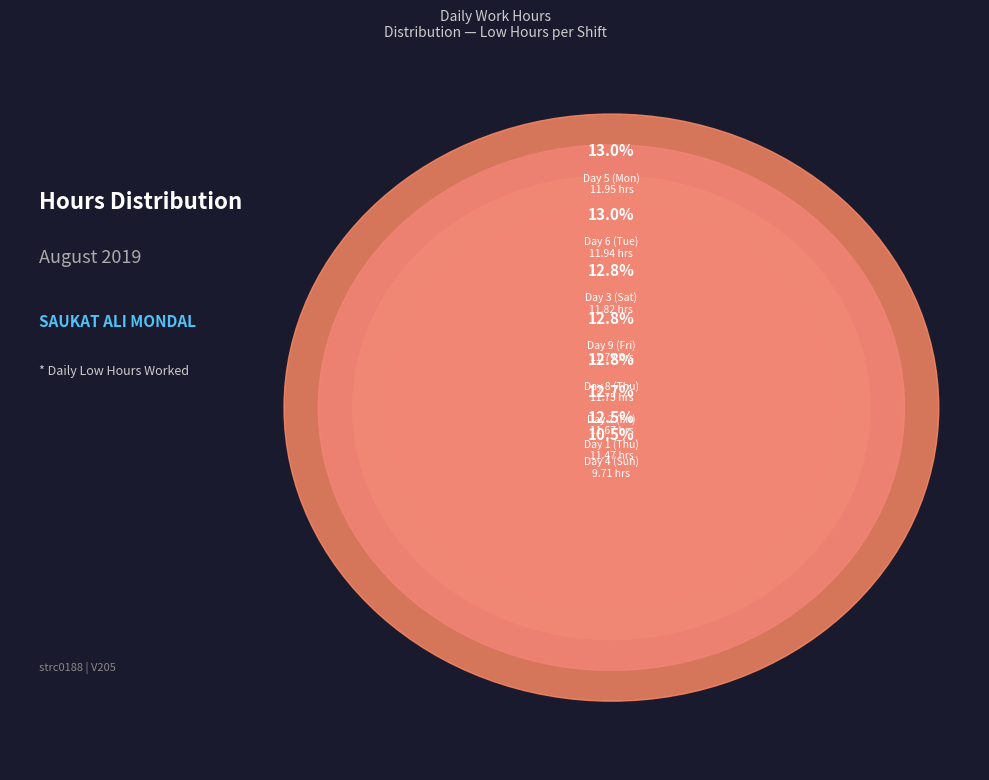

Does any single category account for the majority?

No